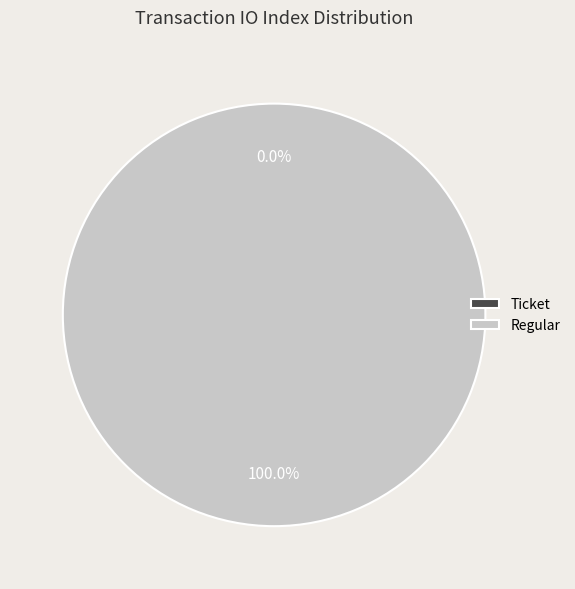

What is the smallest slice in the pie chart?

Ticket